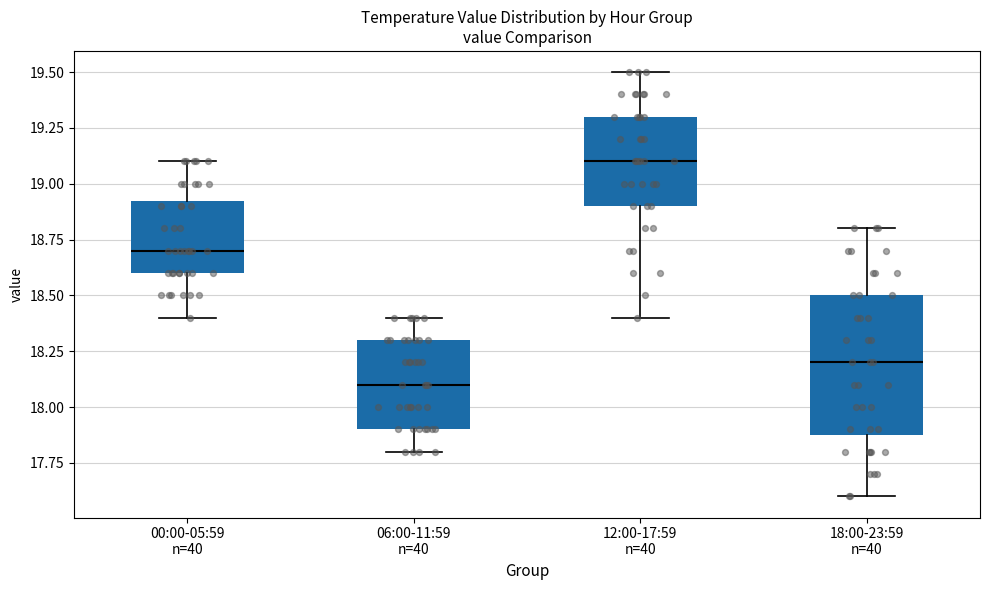

Which box has the lowest median line?

06:00-11:59 n=40